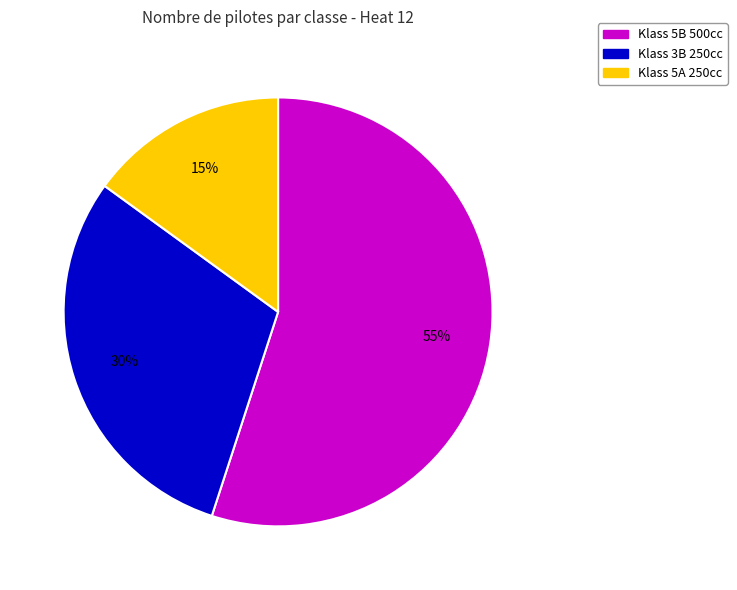

To the nearest percent, what is the difference between the Klass 5A 250cc and Klass 3B 250cc slice percentages?

15%